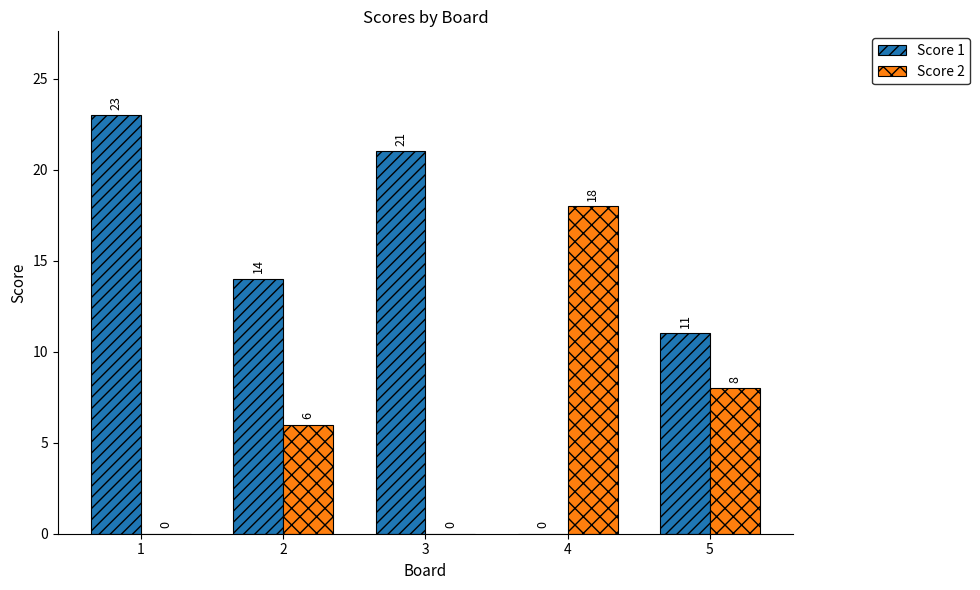

What is the sum of the Score 2 values at 3 and 2?

6